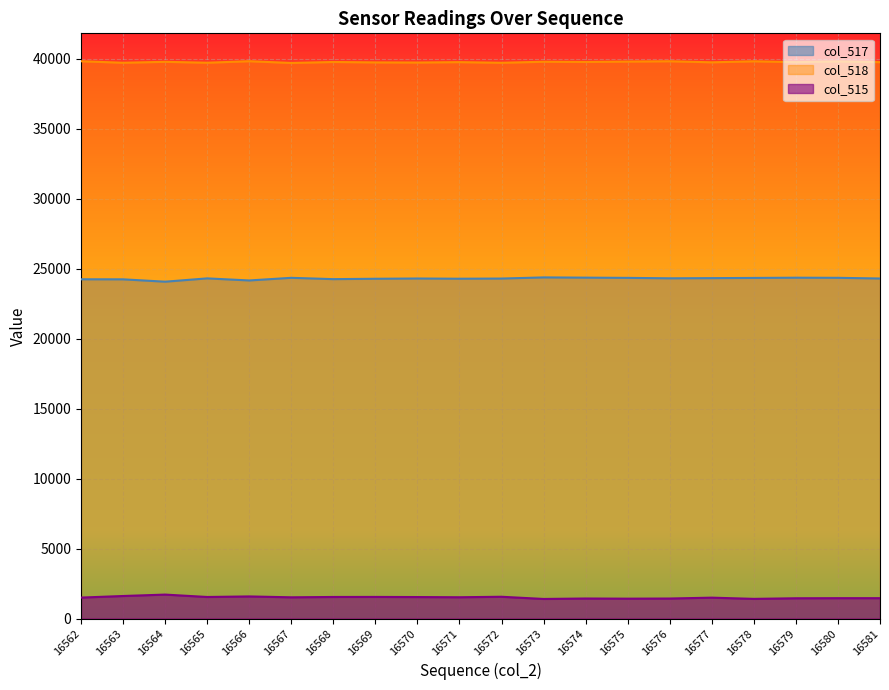

Reading left to right, transcribe all the data shown in this chart.

col_517: 24232	24228	24060	24296	24148	24336	24242	24269	24287	24272	24284	24366	24349	24333	24301	24314	24329	24345	24337	24287
col_518: 39808	39699	39766	39701	39810	39684	39754	39724	39715	39744	39697	39772	39757	39784	39806	39731	39803	39744	39795	39742
col_515: 1495	1608	1709	1538	1577	1515	1539	1542	1533	1519	1554	1397	1429	1418	1428	1490	1403	1446	1453	1453